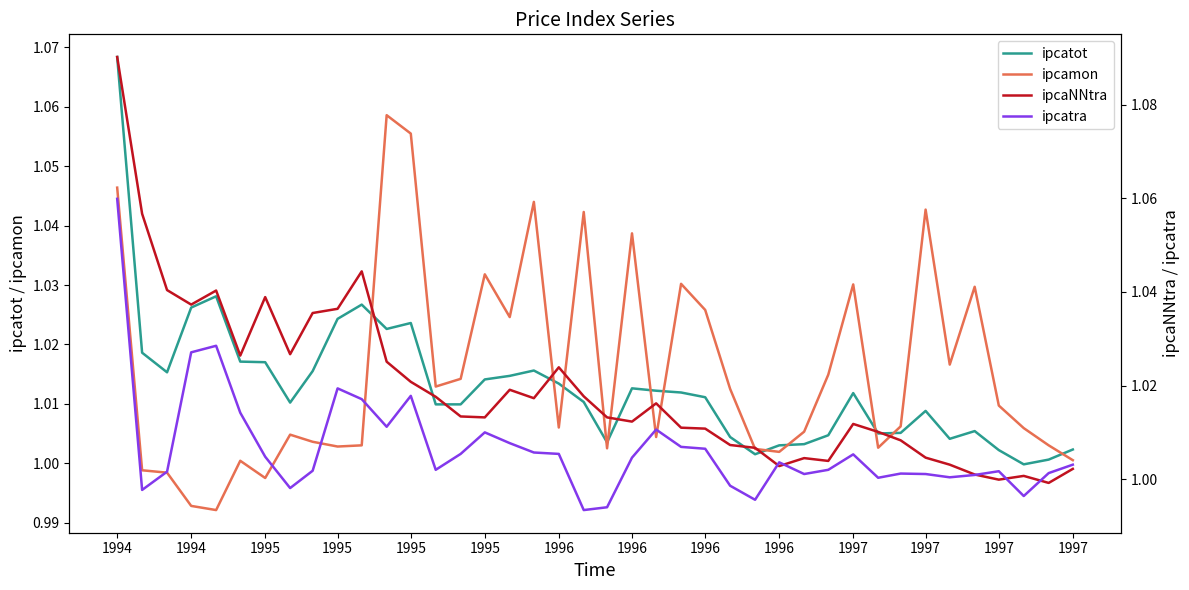

Which series has the widest spread of values?

ipcaNNtra